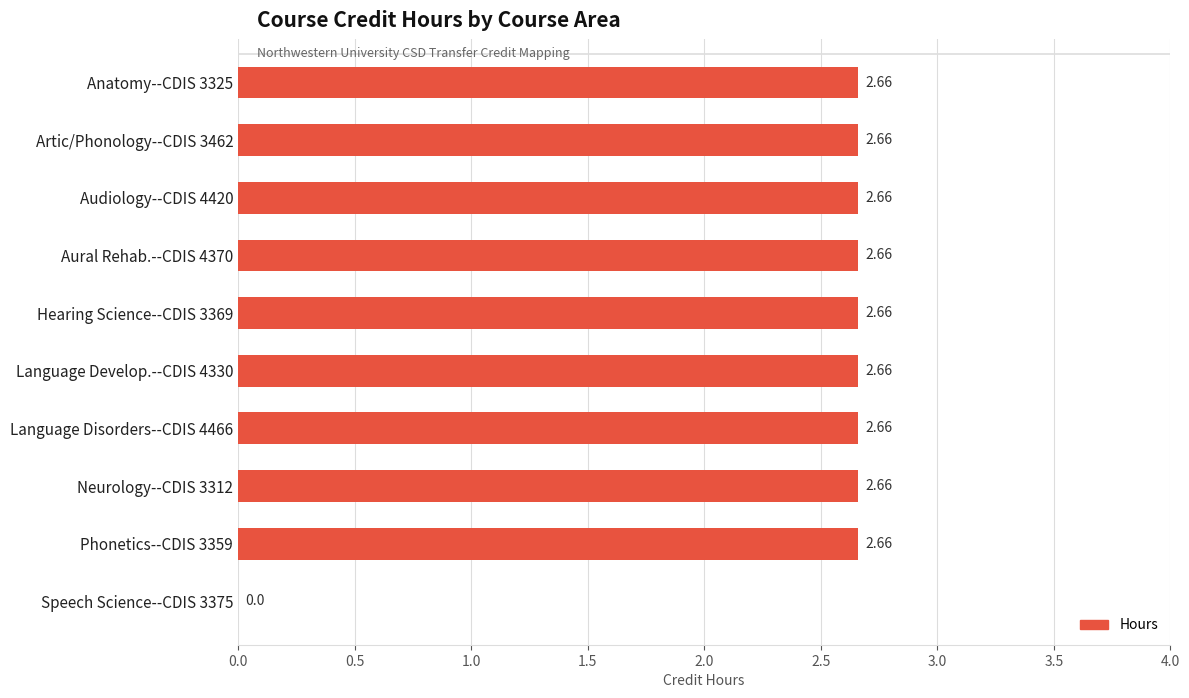

What is the sum of all values?

23.9